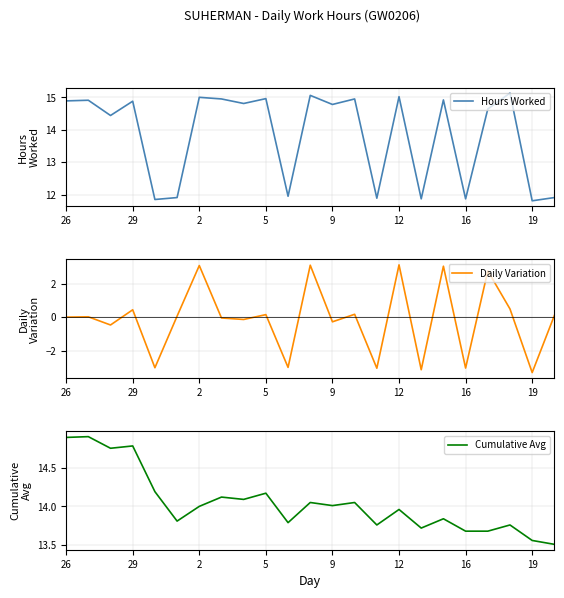

At which label does Hours Worked first exceed 14?

26